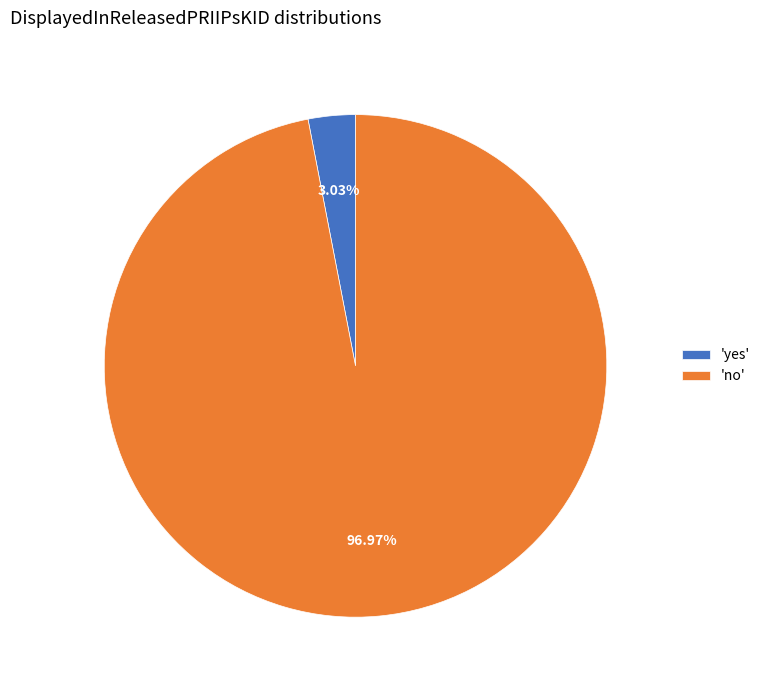

Does 'yes' account for over 50% of the chart?

No